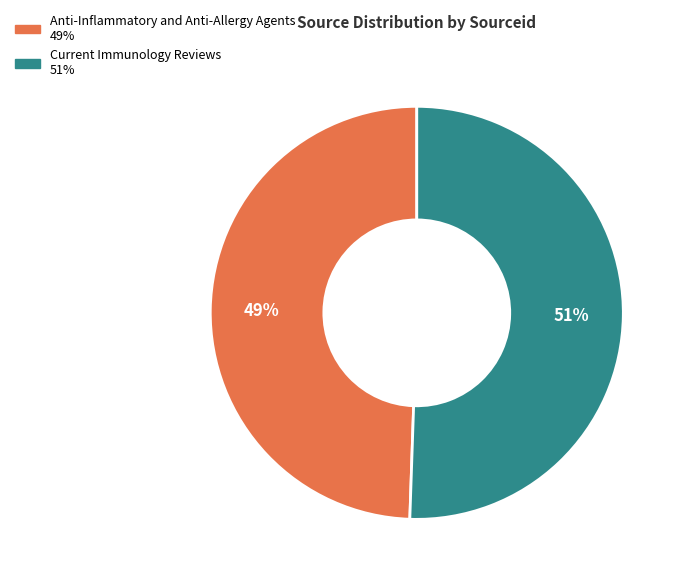

To the nearest percent, what portion does Current Immunology Reviews represent?

51%